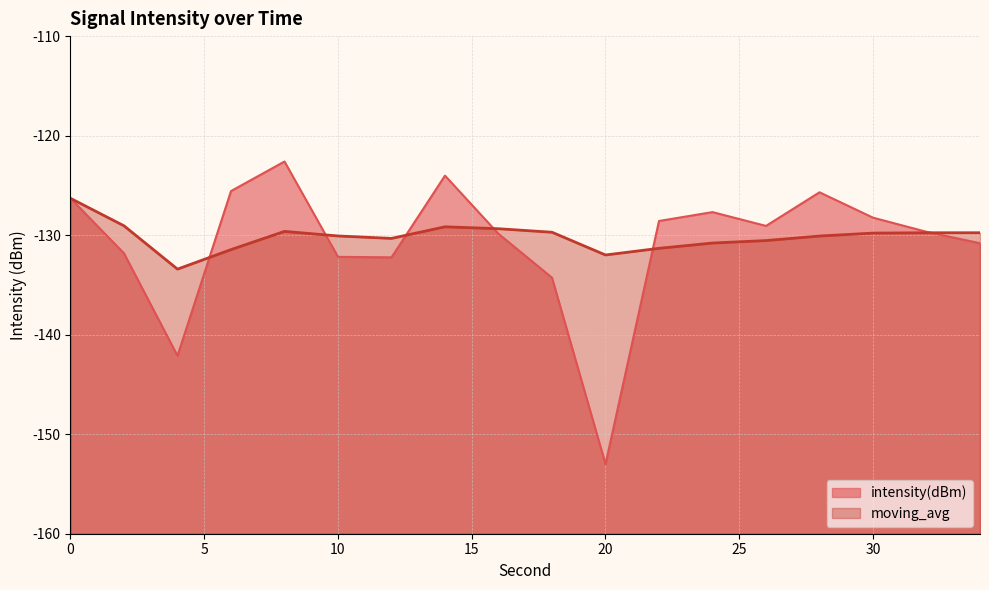

What is the sum of all moving_avg values?

-2342.5